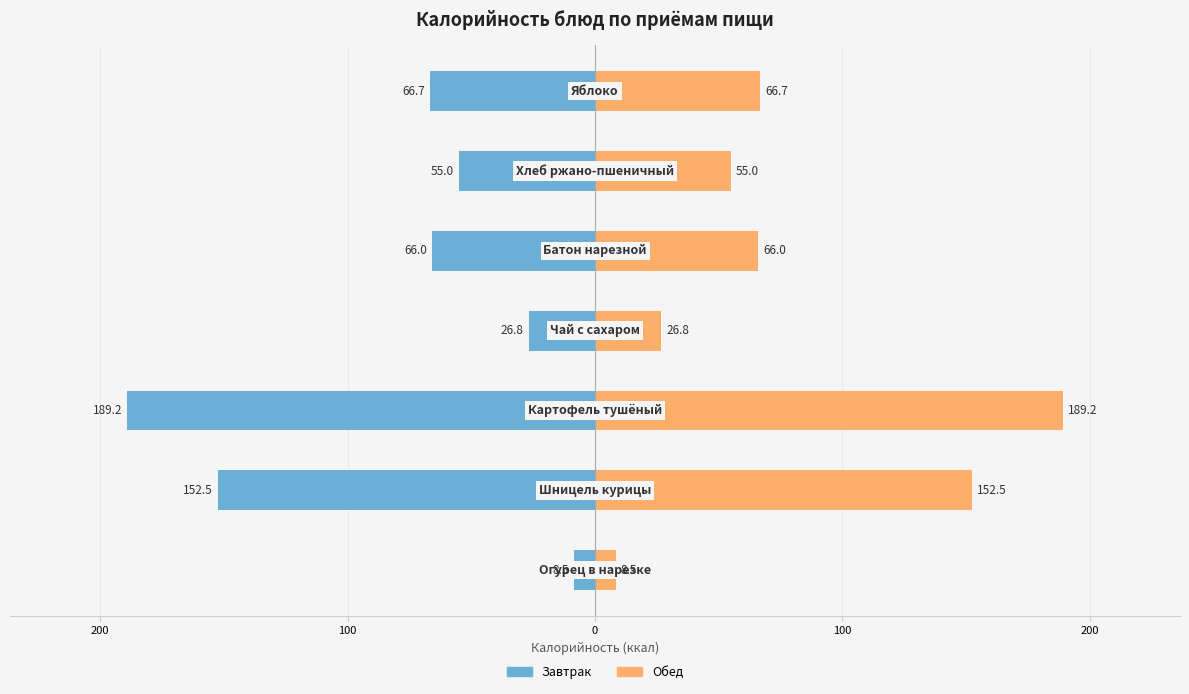

True or false: Завтрак has a value of -26.8 at 0.

True